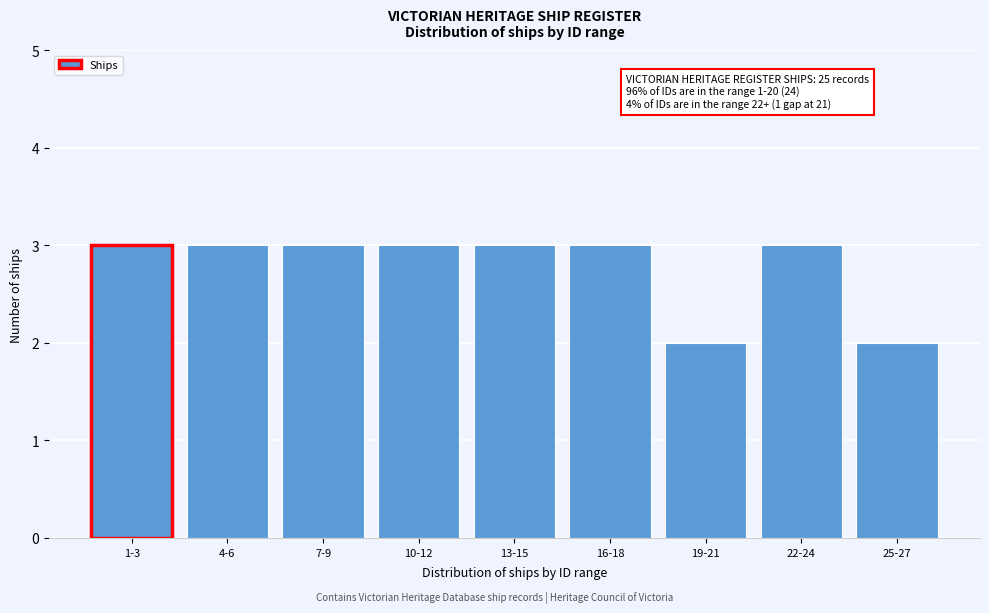

Reading left to right, list all the values displayed in this chart.

3	3	3	3	3	3	2	3	2